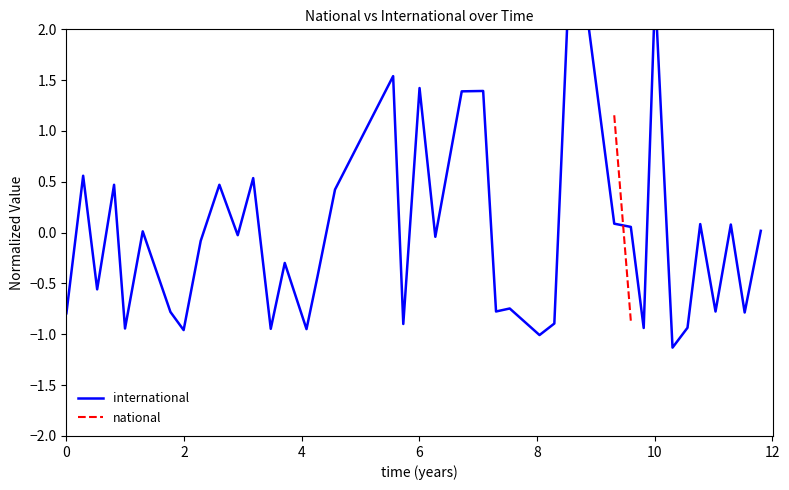

Which series ends up on top after the final intersection of international and national?

international